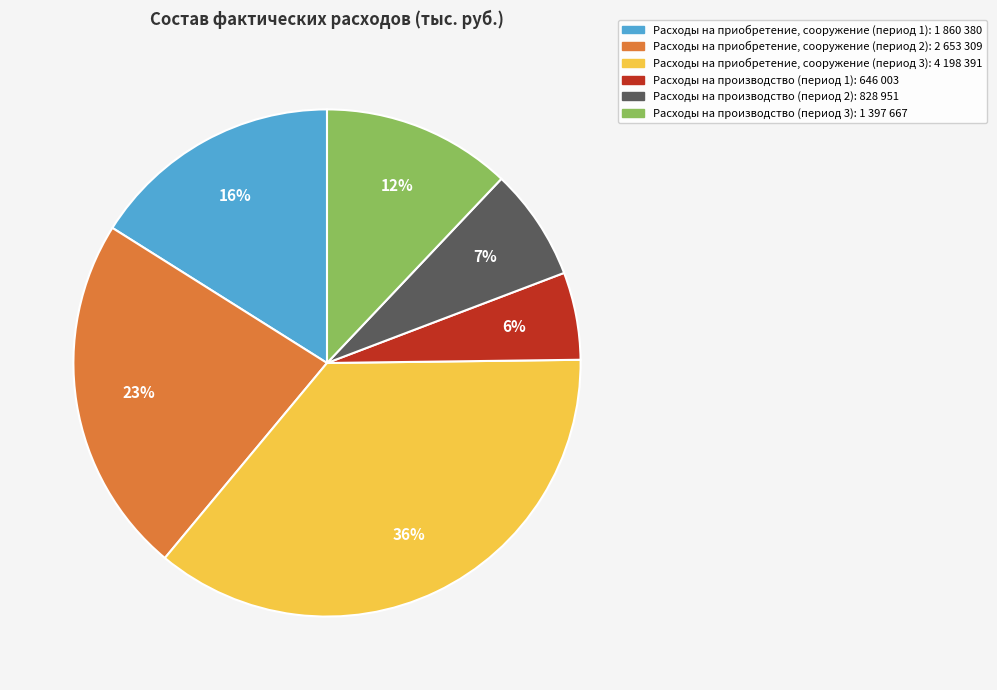

Is there a majority slice in this chart?

No